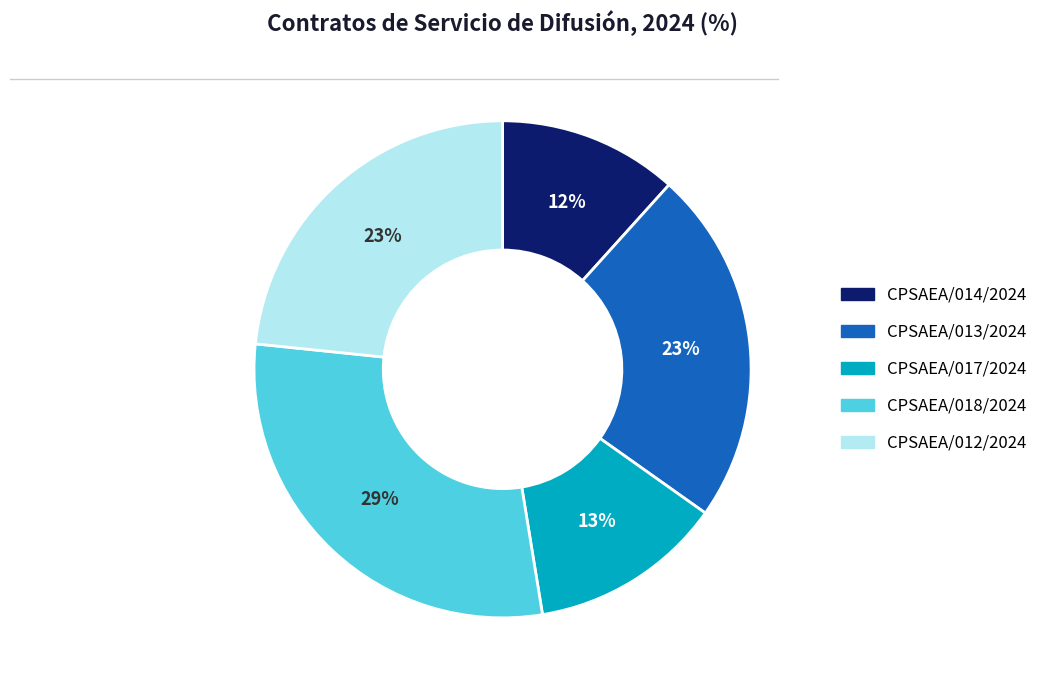

To the nearest percent, what portion does CPSAEA/013/2024 represent?

23%